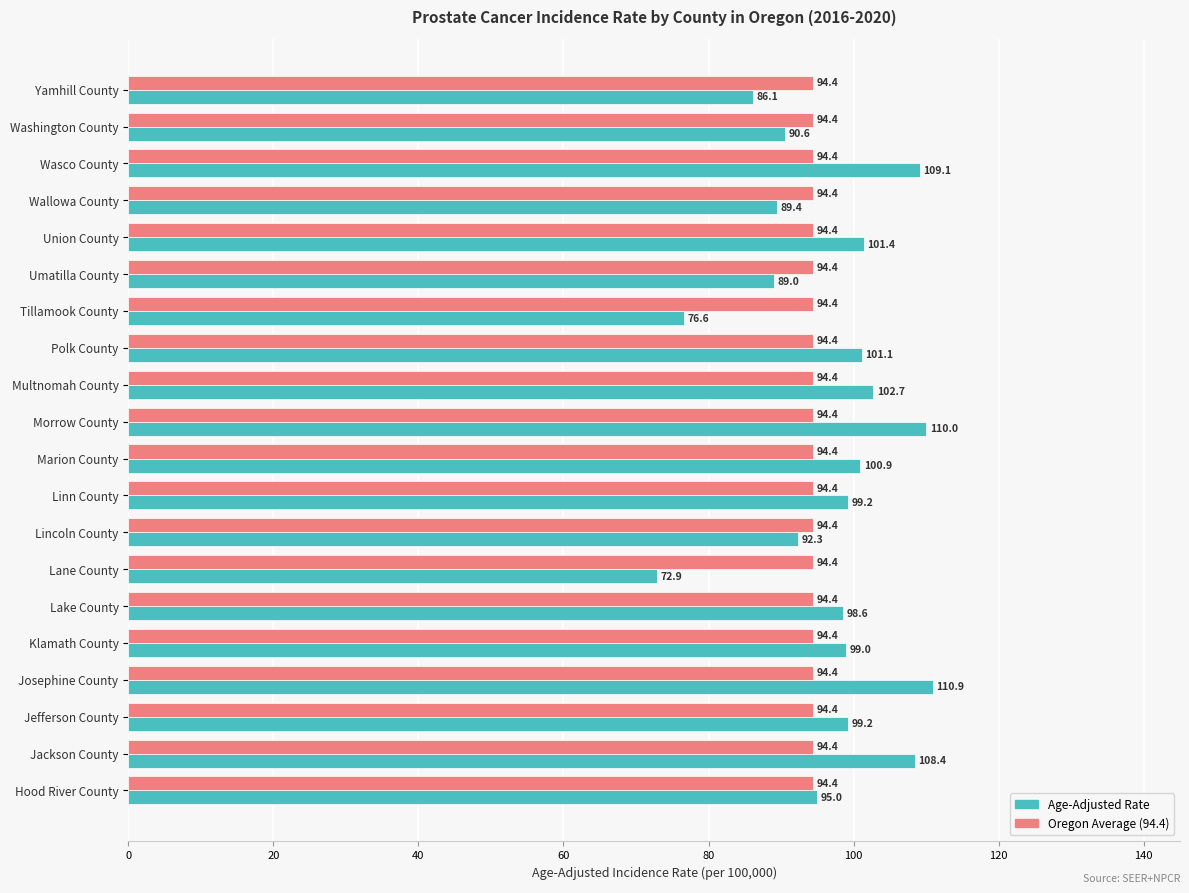

Which label corresponds to the largest value in the chart?

Josephine County